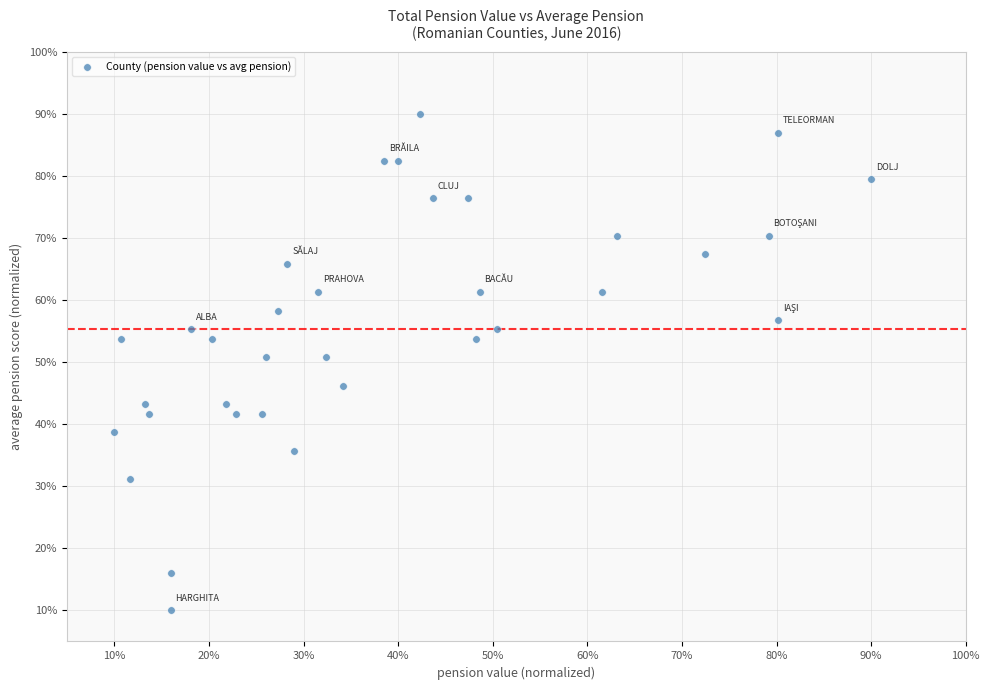

What is the range of X values (max minus min)?

80.0